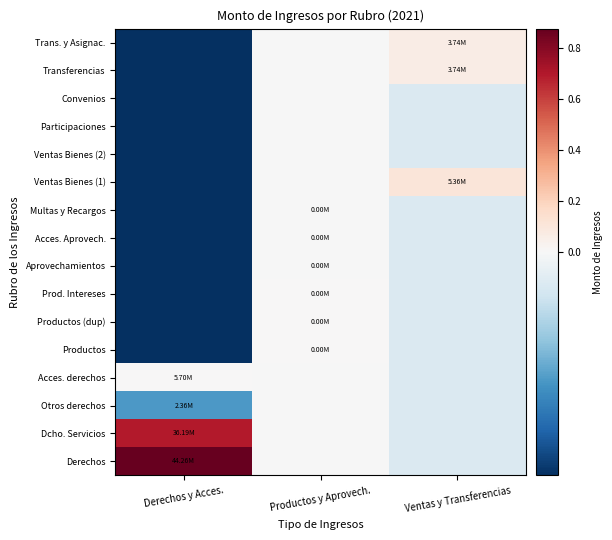

Reading left to right, list all the values displayed in this chart.

Derechos: Derechos y Acces.=0.9	Productos y Aprovech.=-0.0	Ventas y Transferencias=-0.0
Dcho. Servicios: Derechos y Acces.=0.7	Productos y Aprovech.=-0.0	Ventas y Transferencias=-0.0
Otros derechos: Derechos y Acces.=-0.1	Productos y Aprovech.=-0.0	Ventas y Transferencias=-0.0
Acces. derechos: Derechos y Acces.=0.0	Productos y Aprovech.=-0.0	Ventas y Transferencias=-0.0
Productos: Derechos y Acces.=-0.1	Productos y Aprovech.=0.0	Ventas y Transferencias=-0.0
Productos (dup): Derechos y Acces.=-0.1	Productos y Aprovech.=0.0	Ventas y Transferencias=-0.0
Prod. Intereses: Derechos y Acces.=-0.1	Productos y Aprovech.=0.0	Ventas y Transferencias=-0.0
Aprovechamientos: Derechos y Acces.=-0.1	Productos y Aprovech.=-0.0	Ventas y Transferencias=-0.0
Acces. Aprovech.: Derechos y Acces.=-0.1	Productos y Aprovech.=-0.0	Ventas y Transferencias=-0.0
Multas y Recargos: Derechos y Acces.=-0.1	Productos y Aprovech.=-0.0	Ventas y Transferencias=-0.0
Ventas Bienes (1): Derechos y Acces.=-0.1	Productos y Aprovech.=-0.0	Ventas y Transferencias=0.1
Ventas Bienes (2): Derechos y Acces.=-0.1	Productos y Aprovech.=-0.0	Ventas y Transferencias=-0.0
Participaciones: Derechos y Acces.=-0.1	Productos y Aprovech.=-0.0	Ventas y Transferencias=-0.0
Convenios: Derechos y Acces.=-0.1	Productos y Aprovech.=-0.0	Ventas y Transferencias=-0.0
Transferencias: Derechos y Acces.=-0.1	Productos y Aprovech.=-0.0	Ventas y Transferencias=0.1
Trans. y Asignac.: Derechos y Acces.=-0.1	Productos y Aprovech.=-0.0	Ventas y Transferencias=0.1